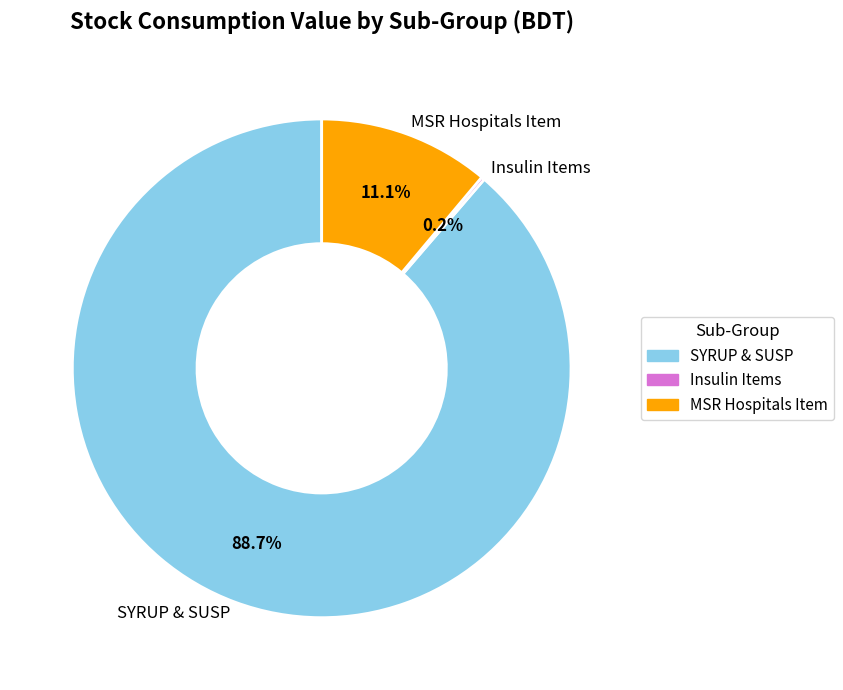

How much of the chart is everything except MSR Hospitals Item?

88.9%